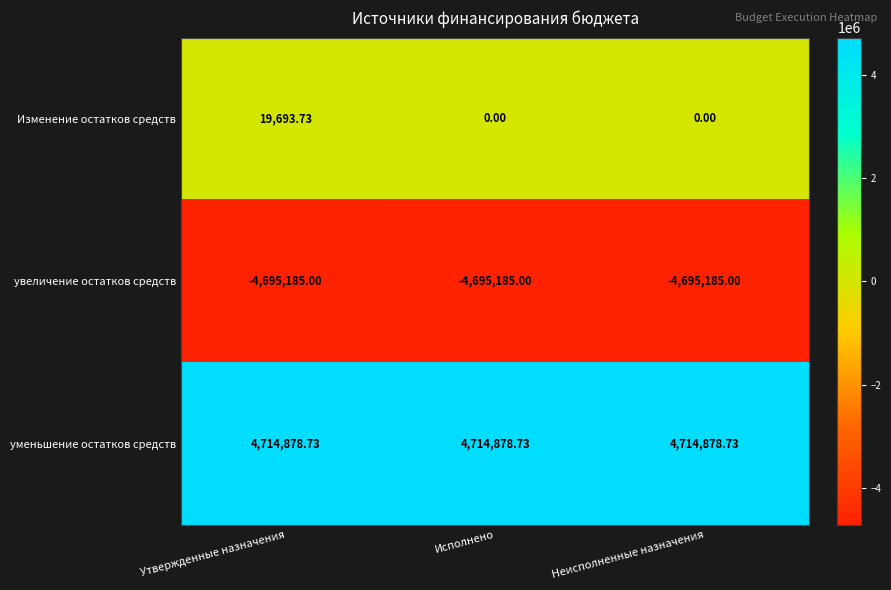

At Неисполненные назначения, list the series in order from smallest to largest.

увеличение остатков средств, Изменение остатков средств, уменьшение остатков средств